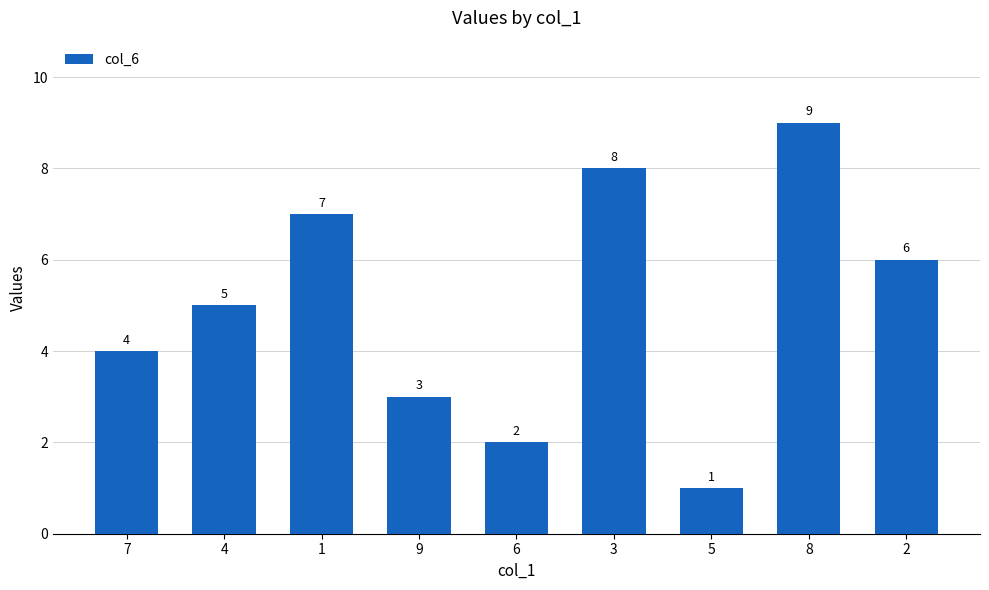

What is the change in value from 1 to 6?

-5